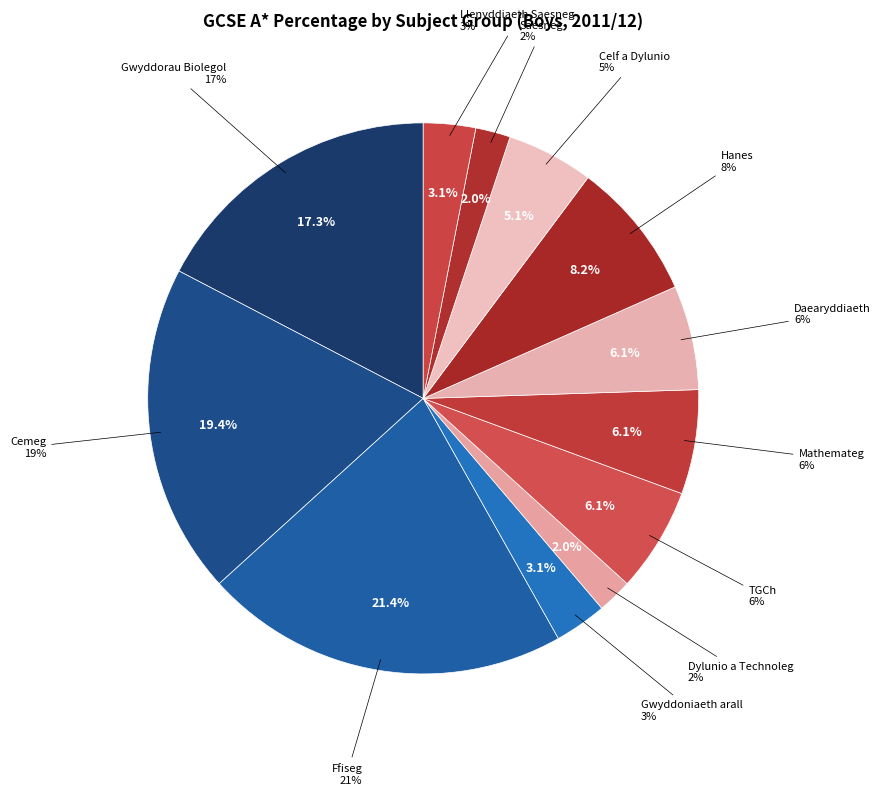

Which slice is the smallest?

Dylunio a Technoleg